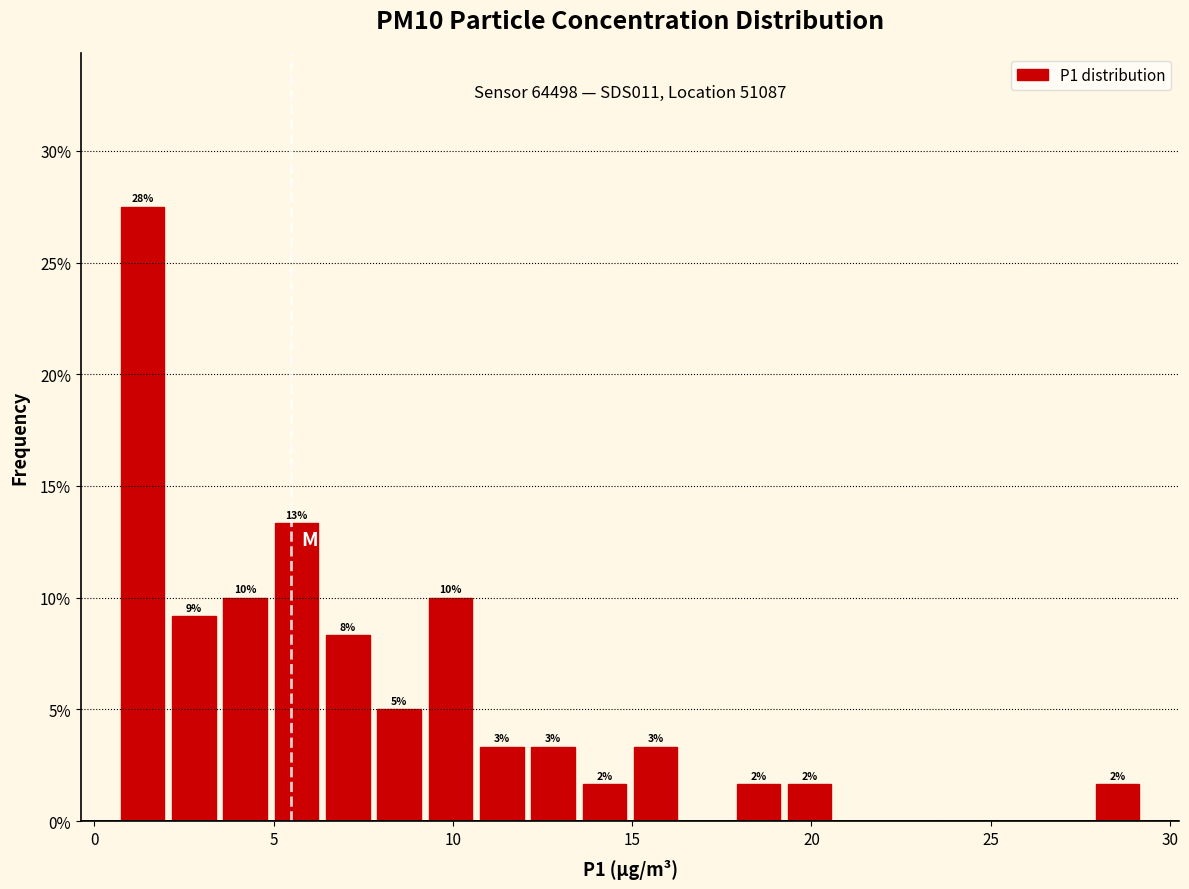

Read against the x-axis, roughly where is the centre of the tallest bar?

1.5